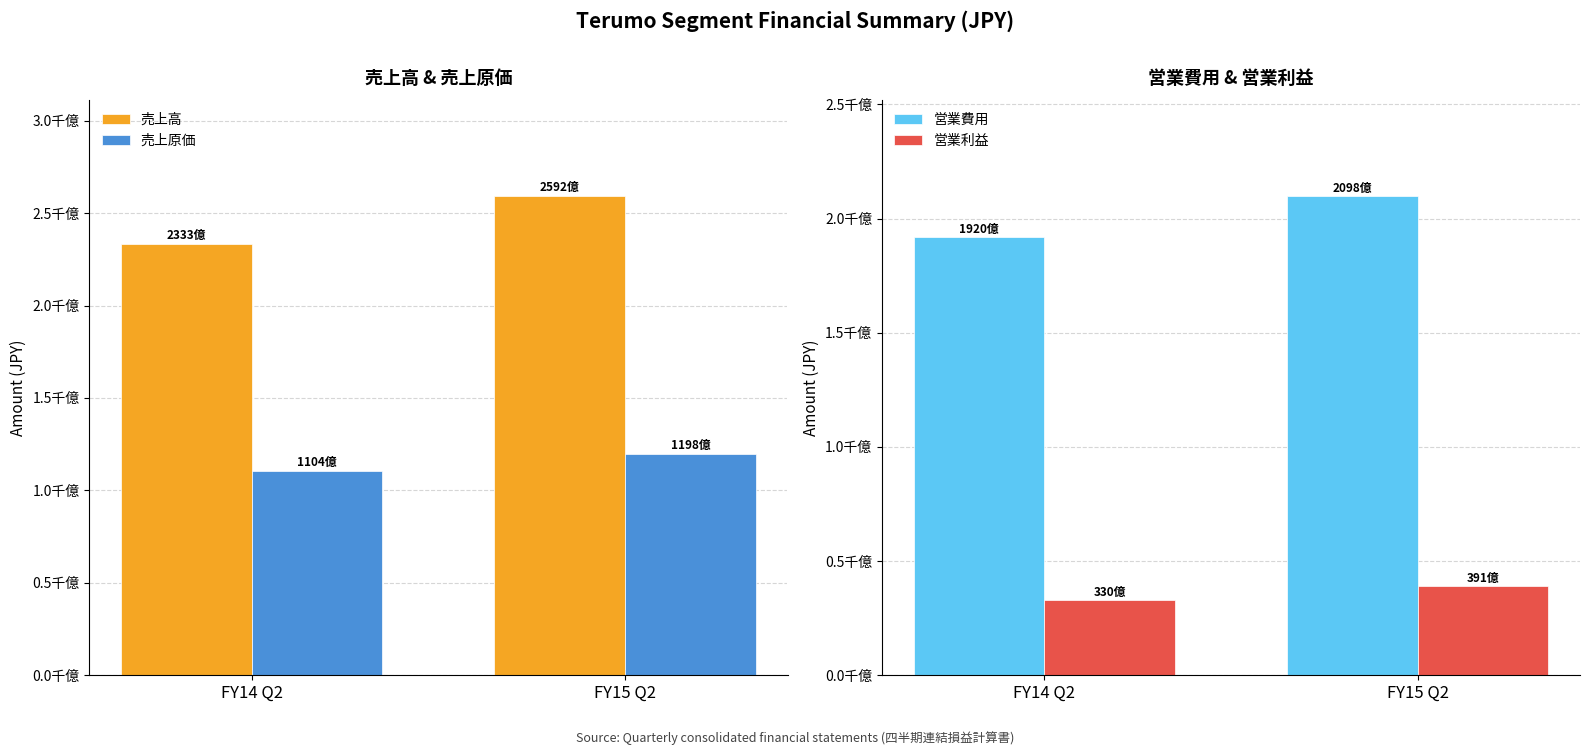

At which label is 営業利益 closest to 36046356190?

FY14 Q2